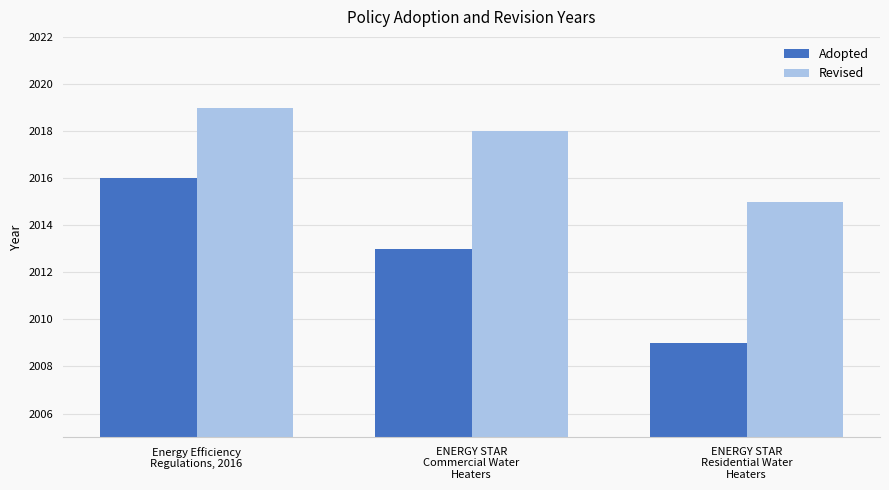

What is the approximate value of Revised at ENERGY STAR
Residential Water
Heaters?

2015